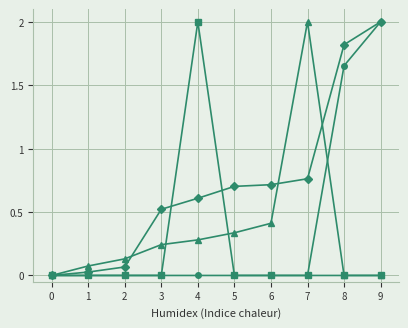

What is the total value across all series at 9?

4.0